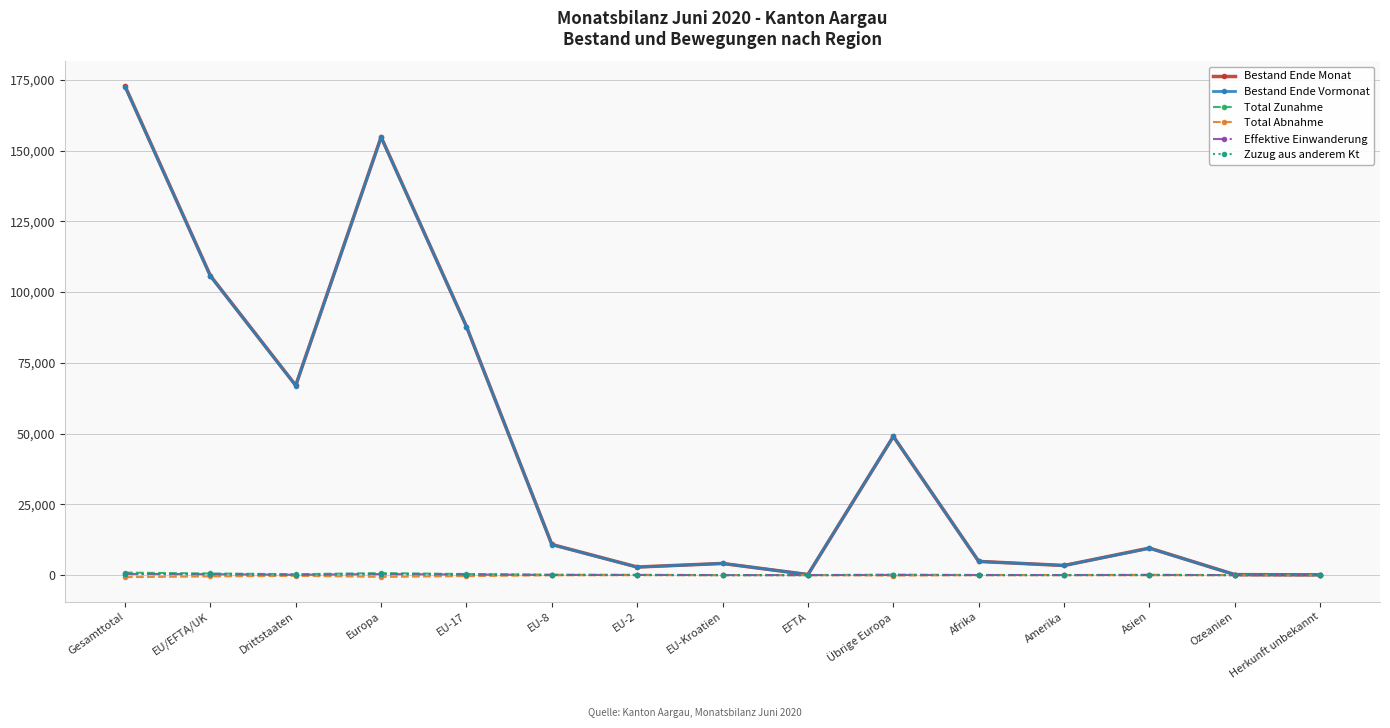

How many data points does each series have?

15